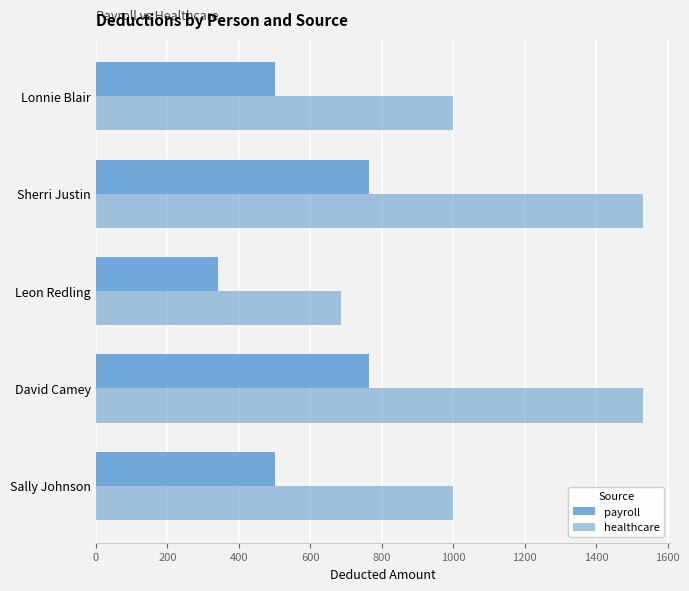

What is the sum of all healthcare values?

5746